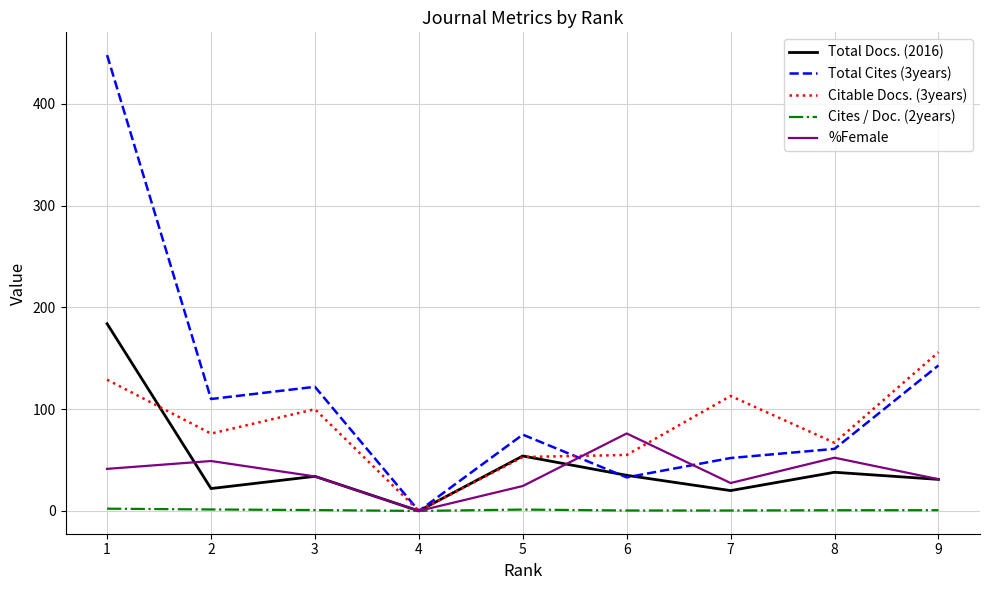

How many values in the Citable Docs. (3years) series are below 76?

4